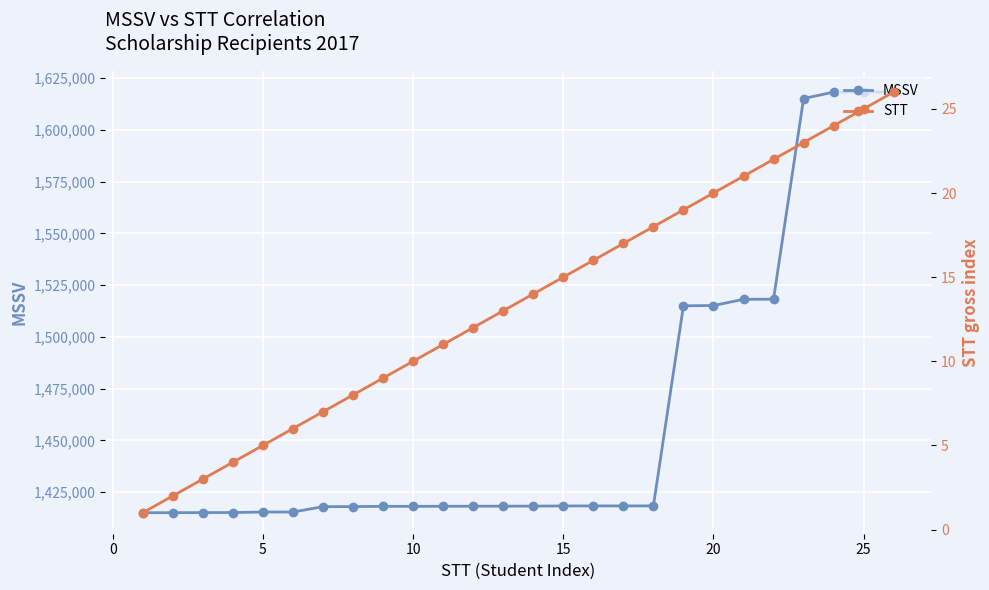

List the series in order of their overall mean, highest first.

MSSV, STT